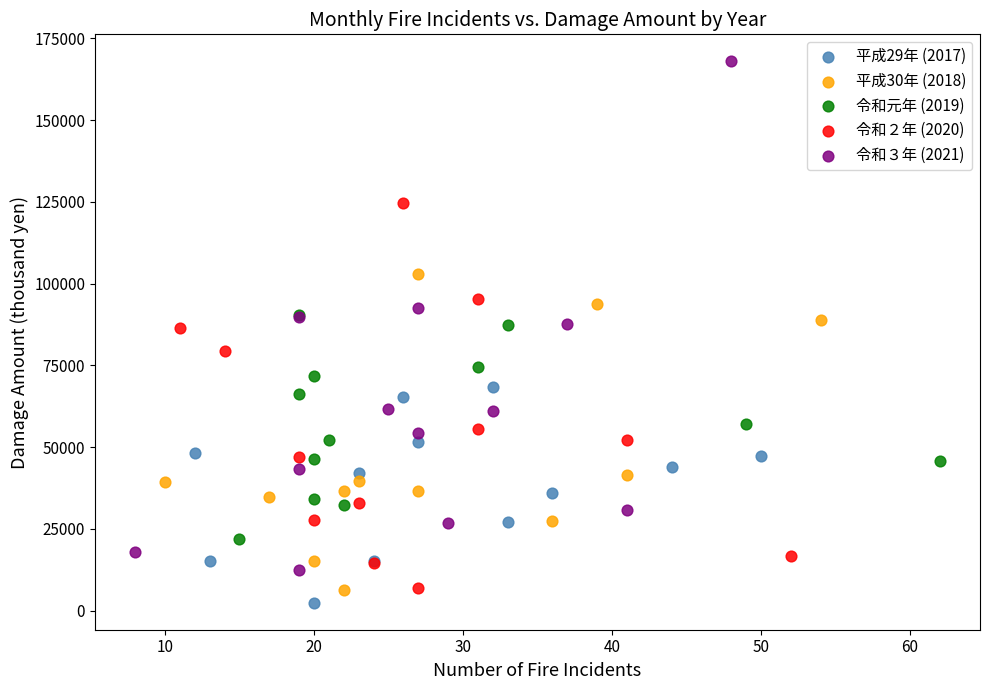

Which series has the largest Y range (max minus min)?

令和３年 (2021)